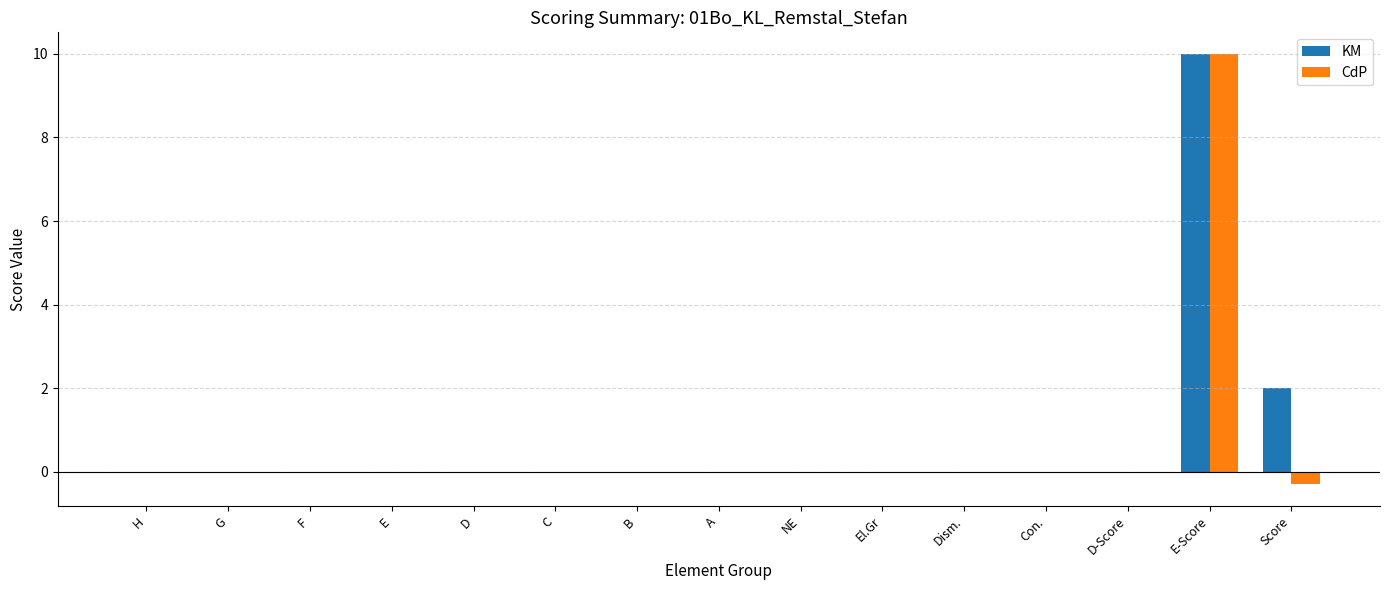

What is the maximum value shown in the chart?

10.0